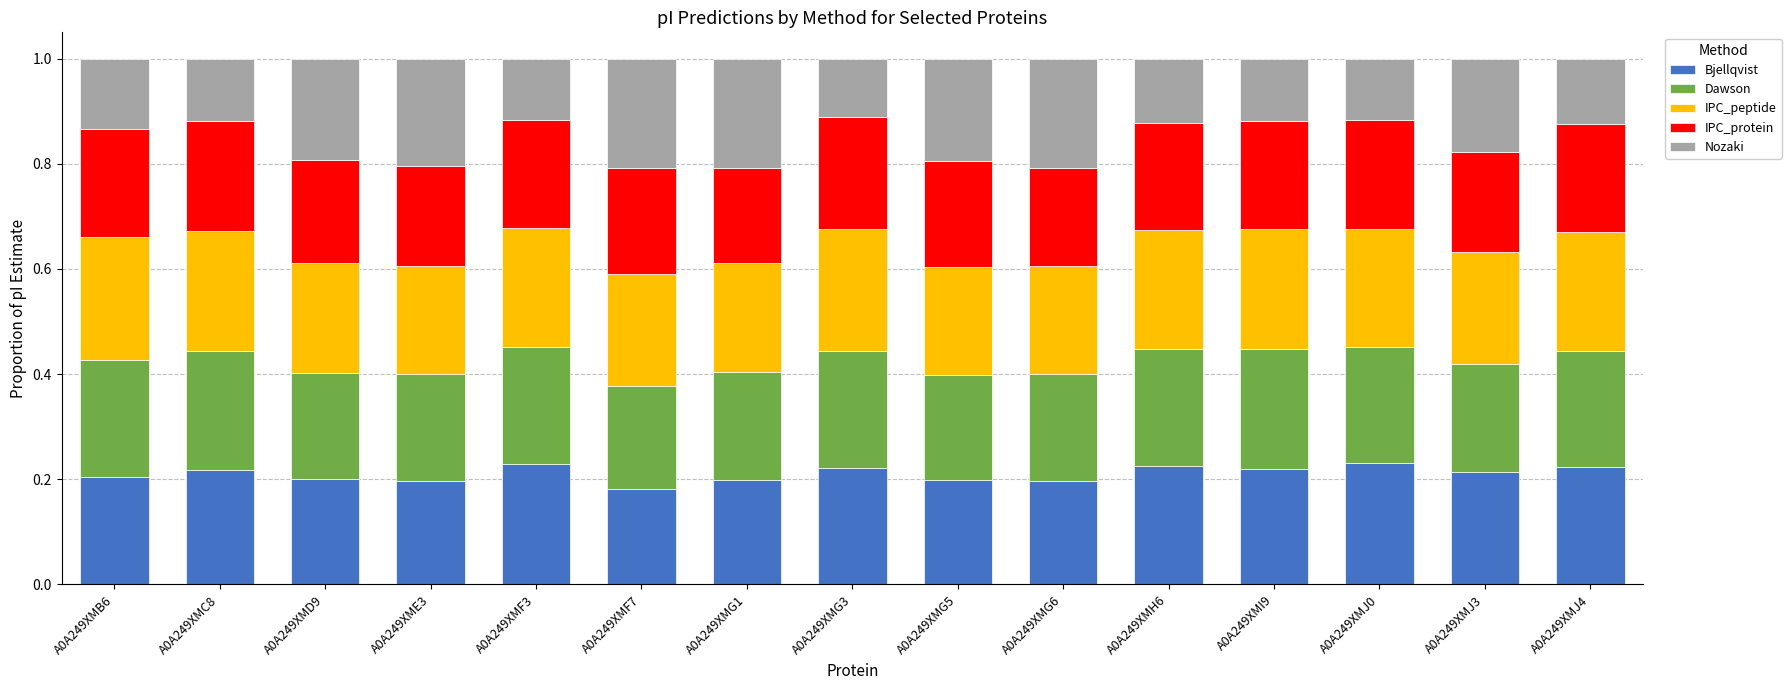

The value of Bjellqvist at A0A249XMD9 is 0.2. True or false?

True